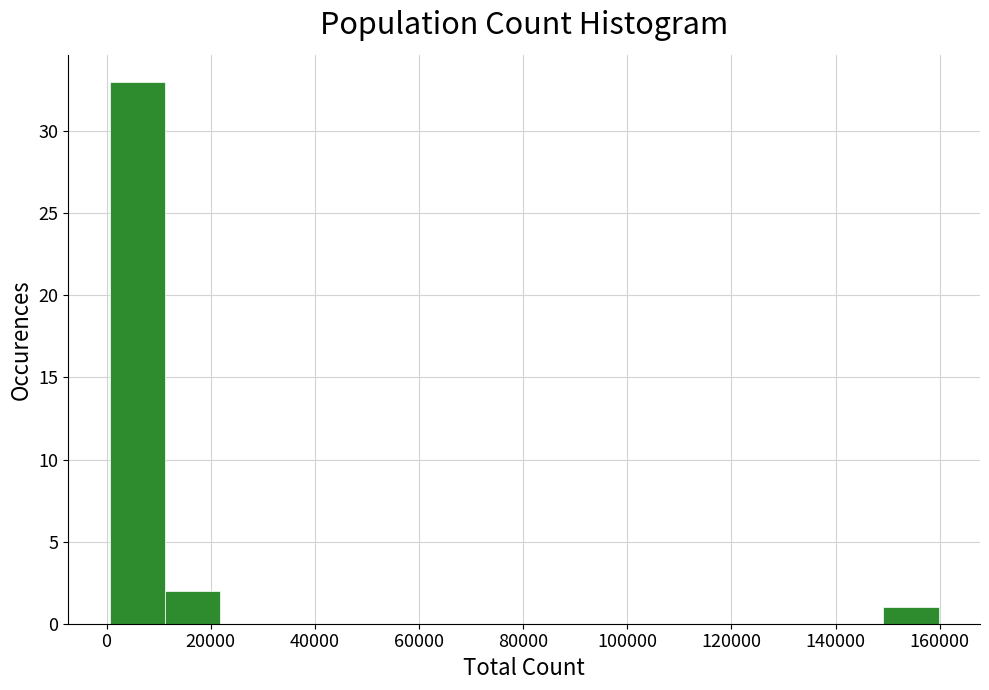

Reading left to right, transcribe this chart: for each bar, give the range it covers on the x-axis and its height. Neither the bar edges nor the heights are printed on the chart, so give them approximately, as read against the axes.

0 to 12000: 33
12000 to 22000: 2
22000 to 32000: 0
32000 to 44000: 0
44000 to 54000: 0
54000 to 64000: 0
64000 to 74000: 0
74000 to 86000: 0
86000 to 96000: 0
96000 to 106000: 0
106000 to 118000: 0
118000 to 128000: 0
128000 to 138000: 0
138000 to 150000: 0
150000 to 160000: 1